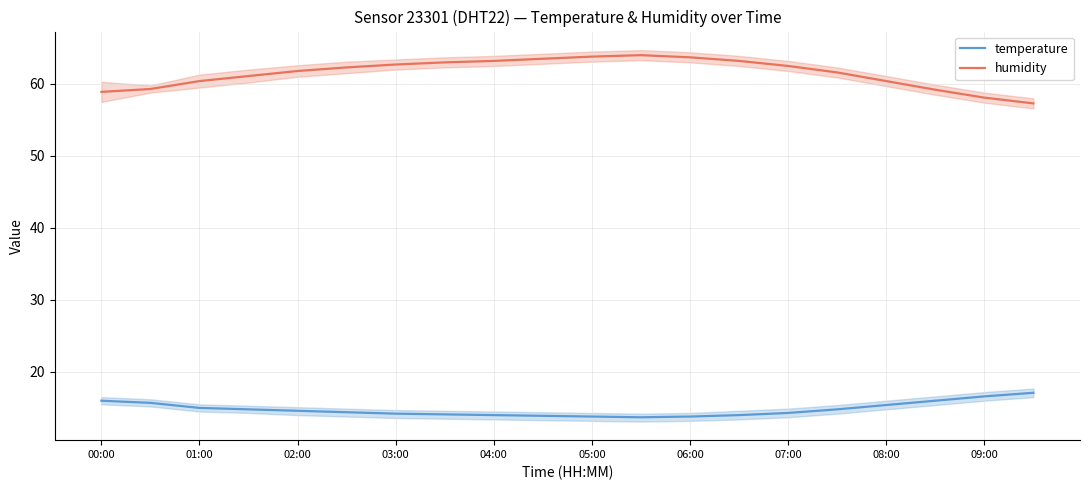

True or false: temperature and humidity intersect in this chart.

False